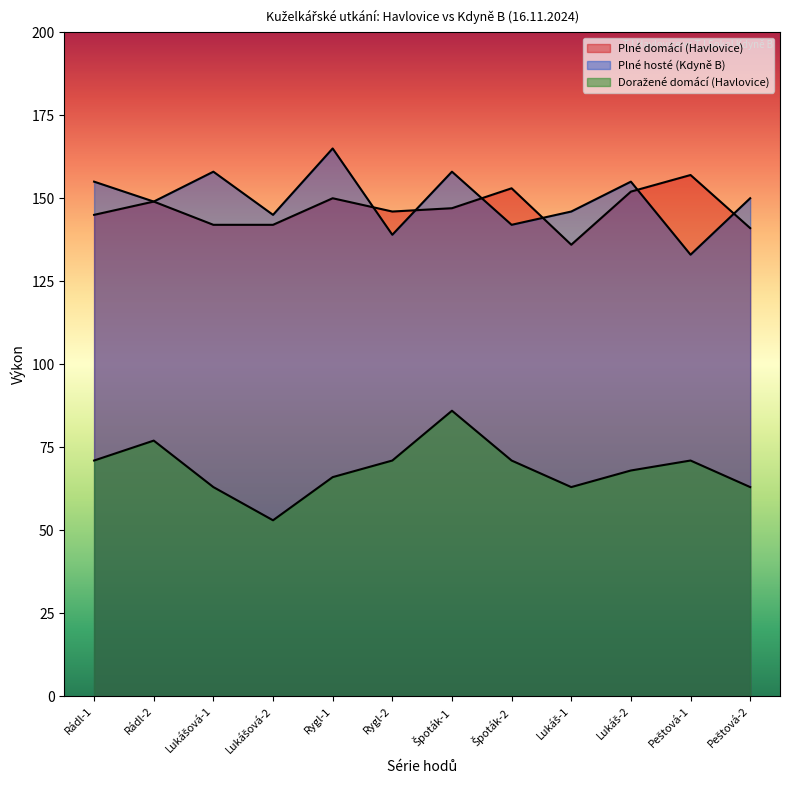

What is the difference between the highest and lowest values at Rádl-2?

72